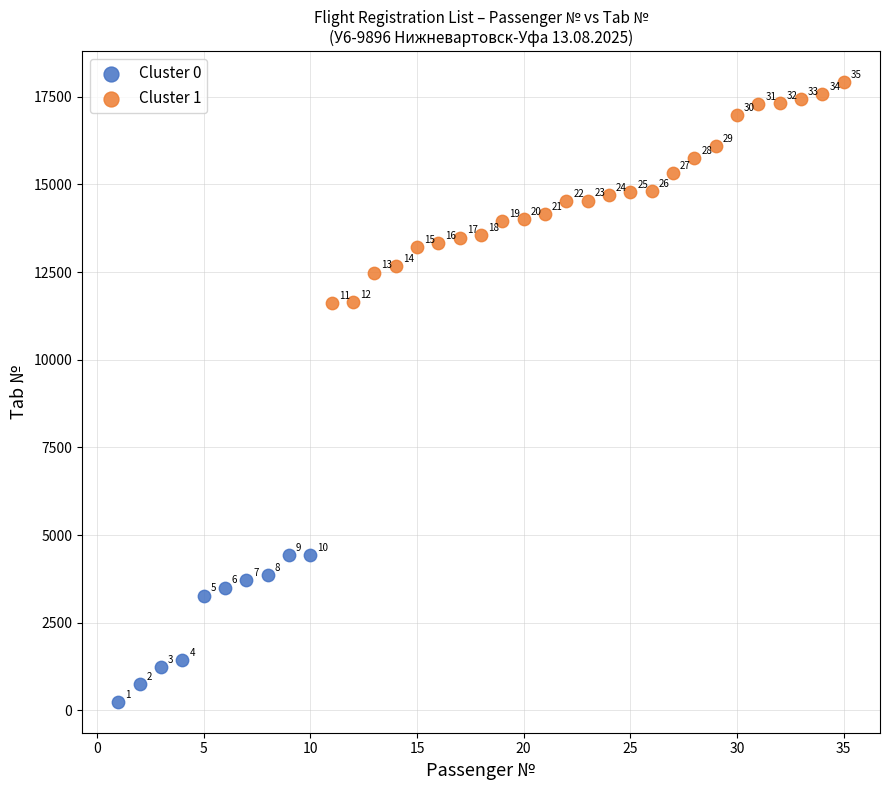

What are all the series names shown in the legend?

Cluster 0, Cluster 1